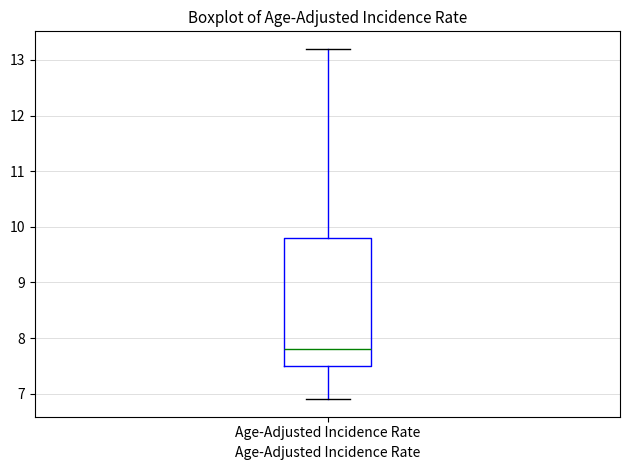

Read this box plot against the y-axis: the position of the median line, the range covered by the box, and the ends of both whiskers. The values are not printed on the chart, so give them approximately, as read against the axis.

median 7.8, box 7.5 to 9.8, whiskers 6.9 to 13.2